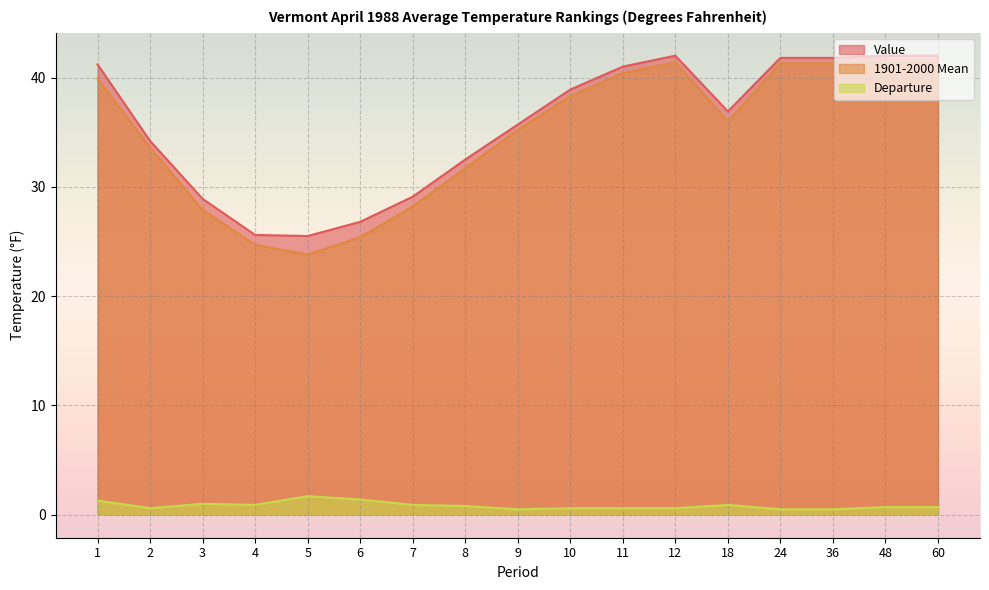

True or false: 1901-2000 Mean has a value of 27.9 at 3.

True